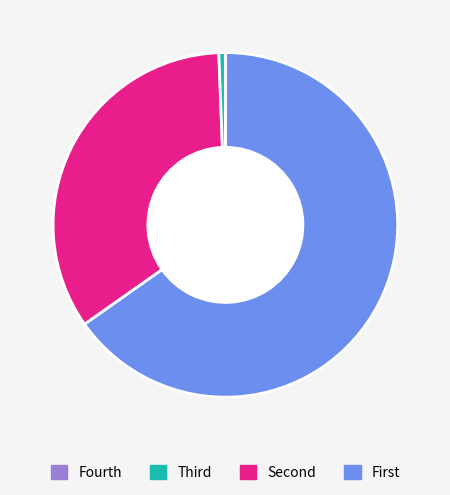

Is there any slice that represents more than half of the pie?

Yes